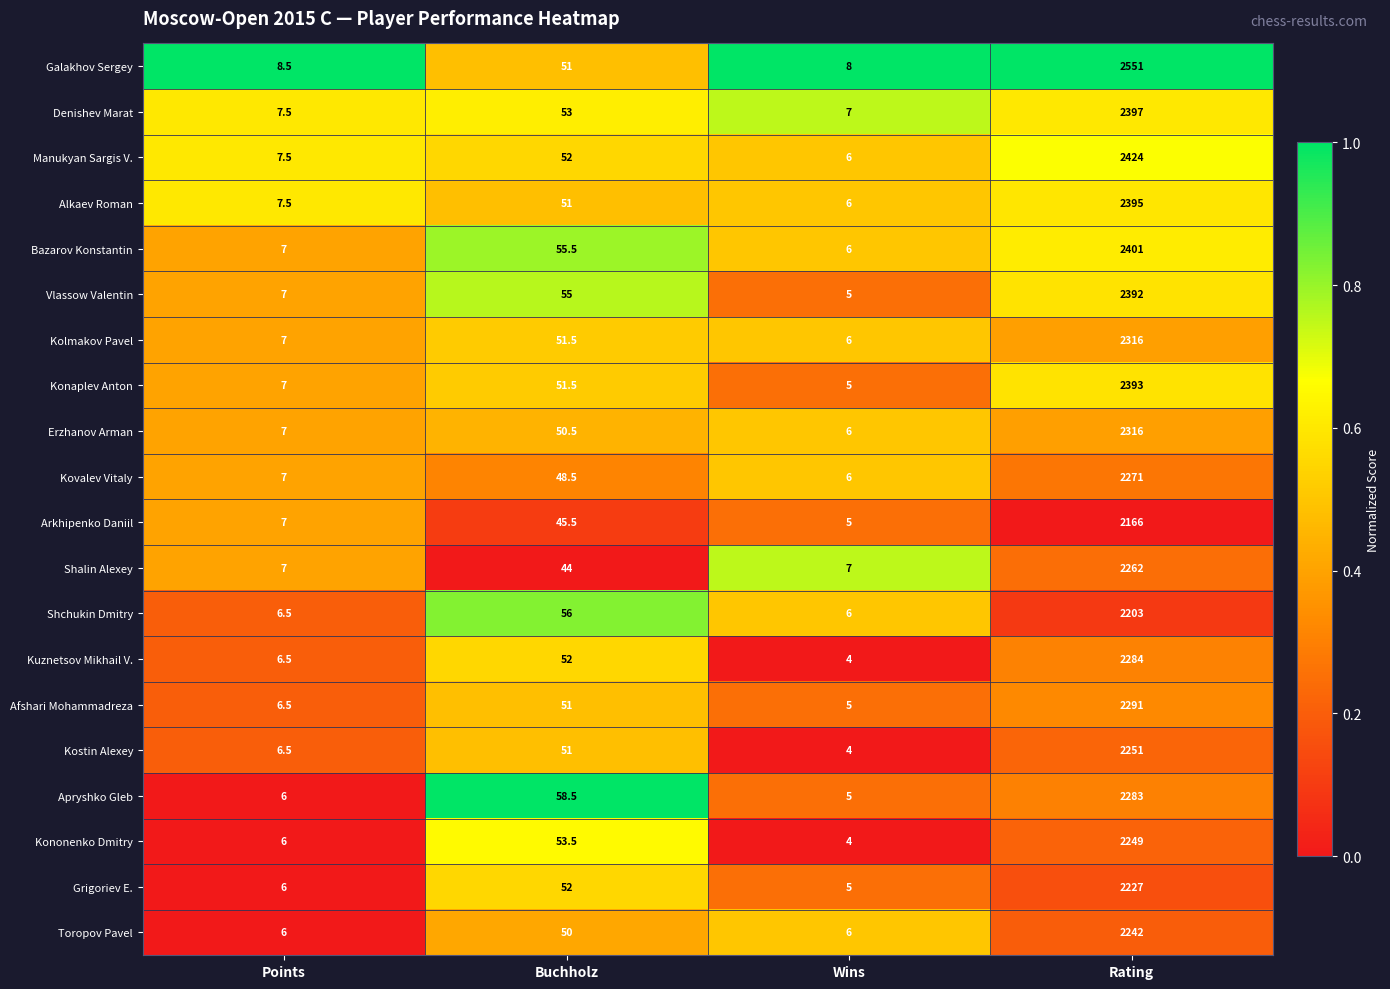

Where is Alkaev Roman nearest to the value 1200?

Buchholz